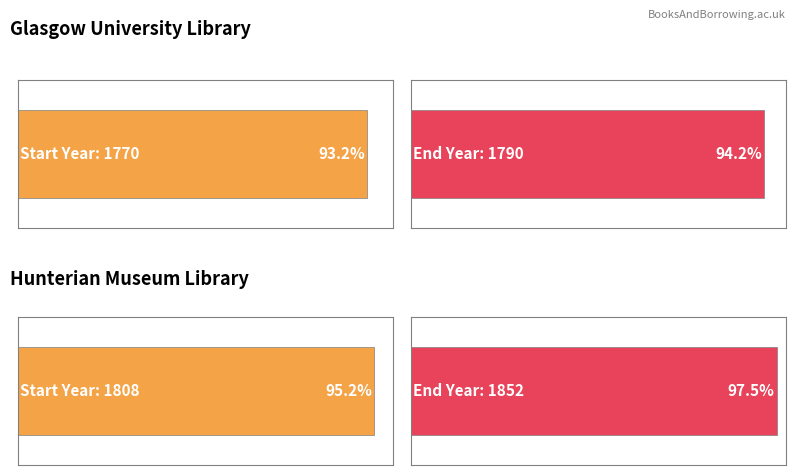

What are all the series names shown in the legend?

syear, eyear